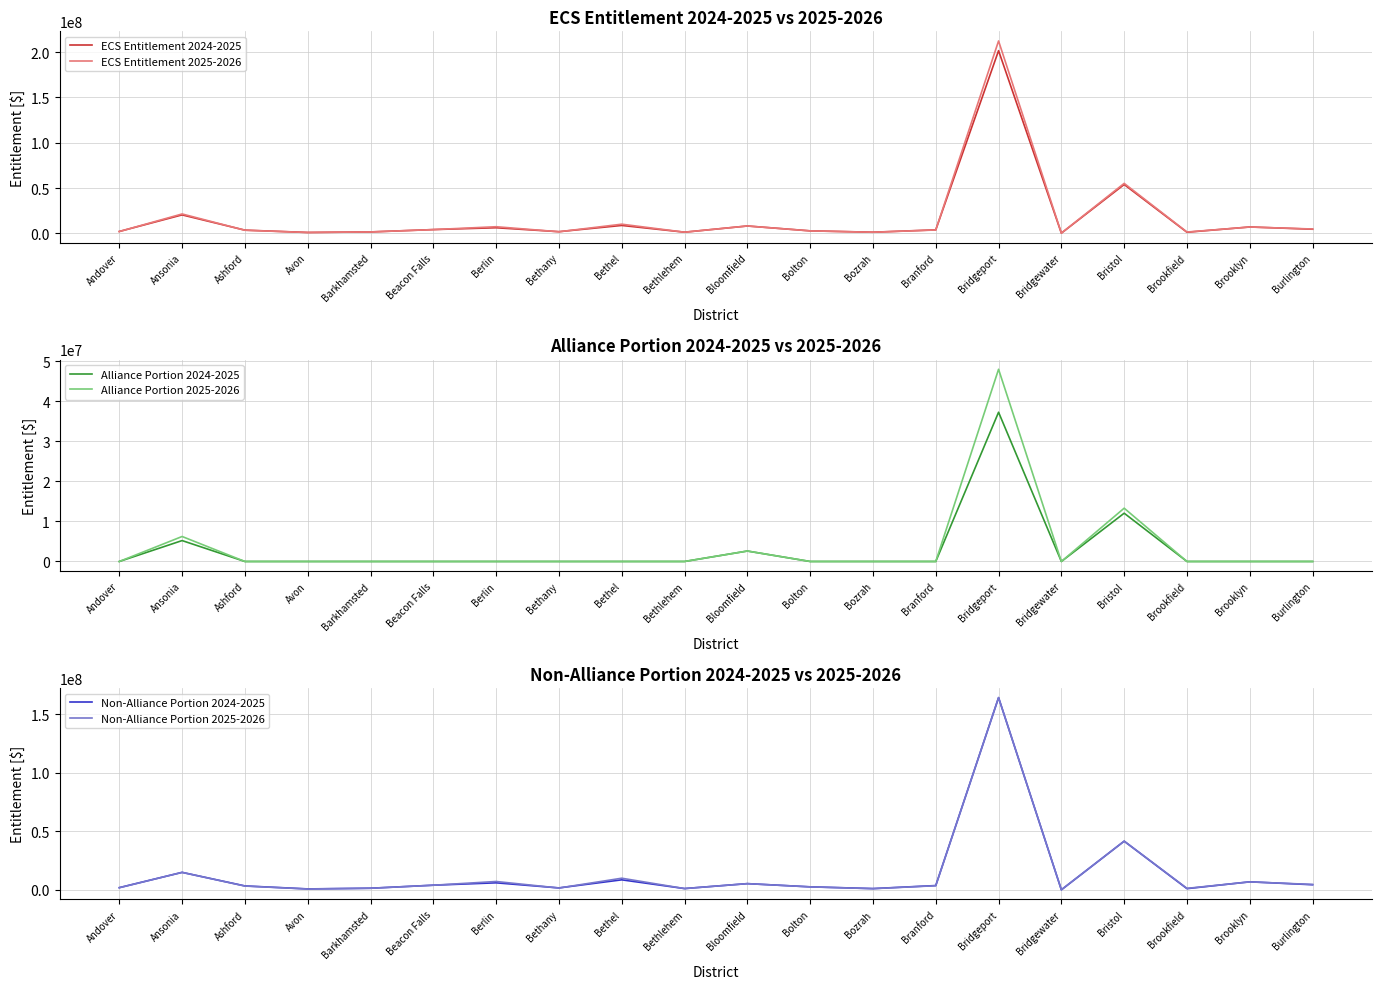

How many lines are shown in the chart?

6